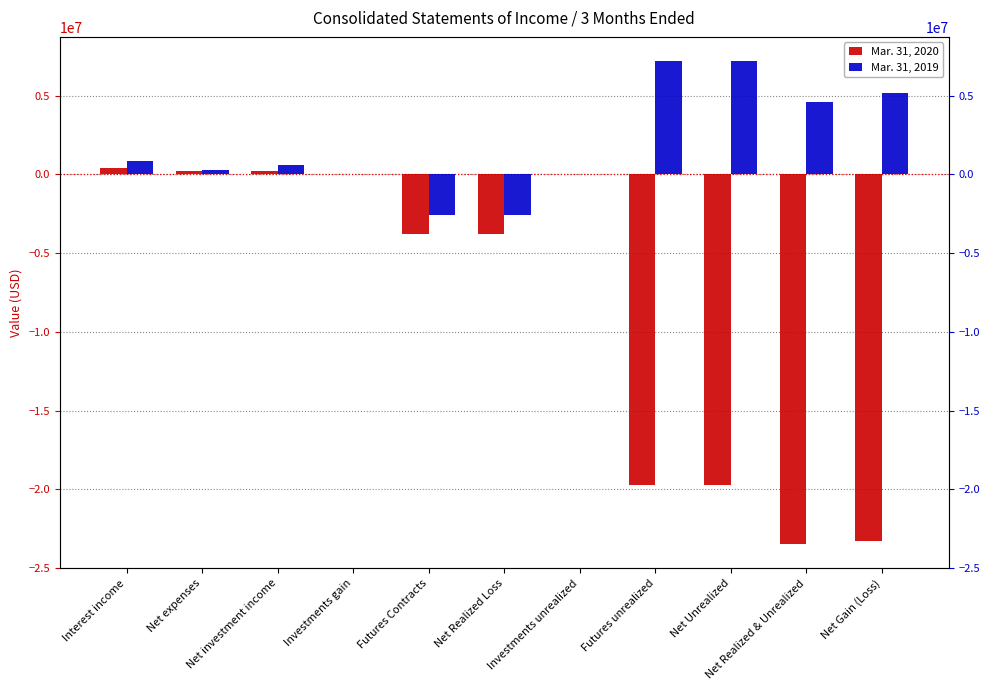

What value does the Mar. 31, 2020 series have at Futures Contracts?

-3793037